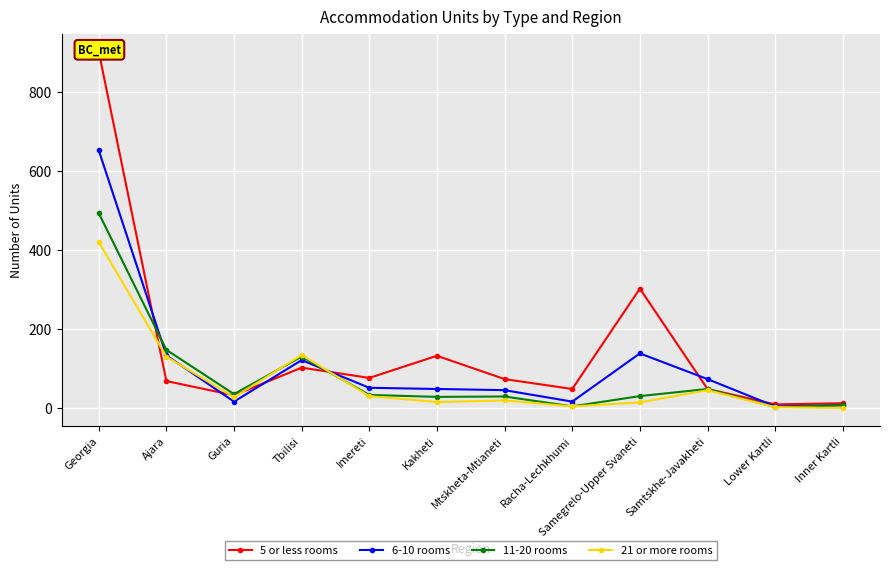

Where is the first local maximum for 6-10 rooms?

Tbilisi